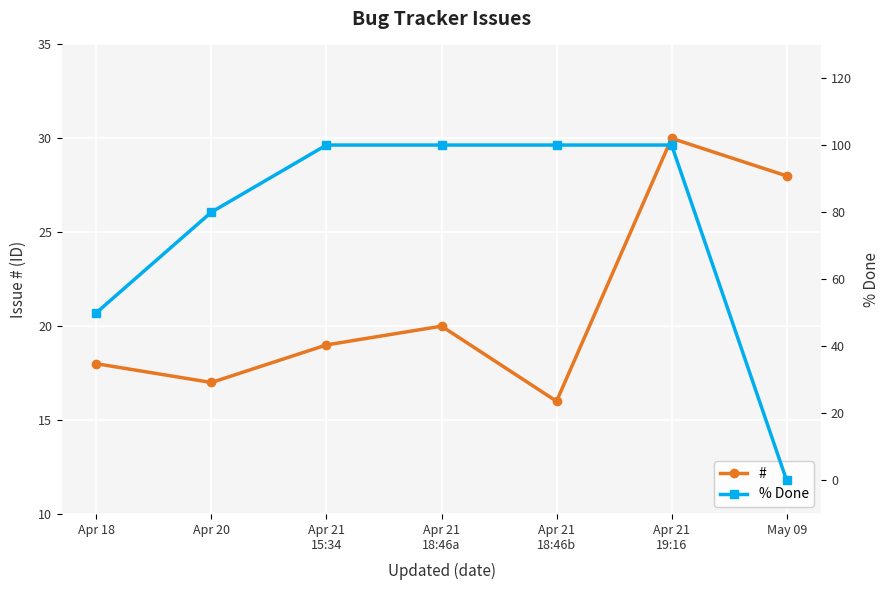

Is it true that % Done equals 100 at Apr 21
19:16?

True